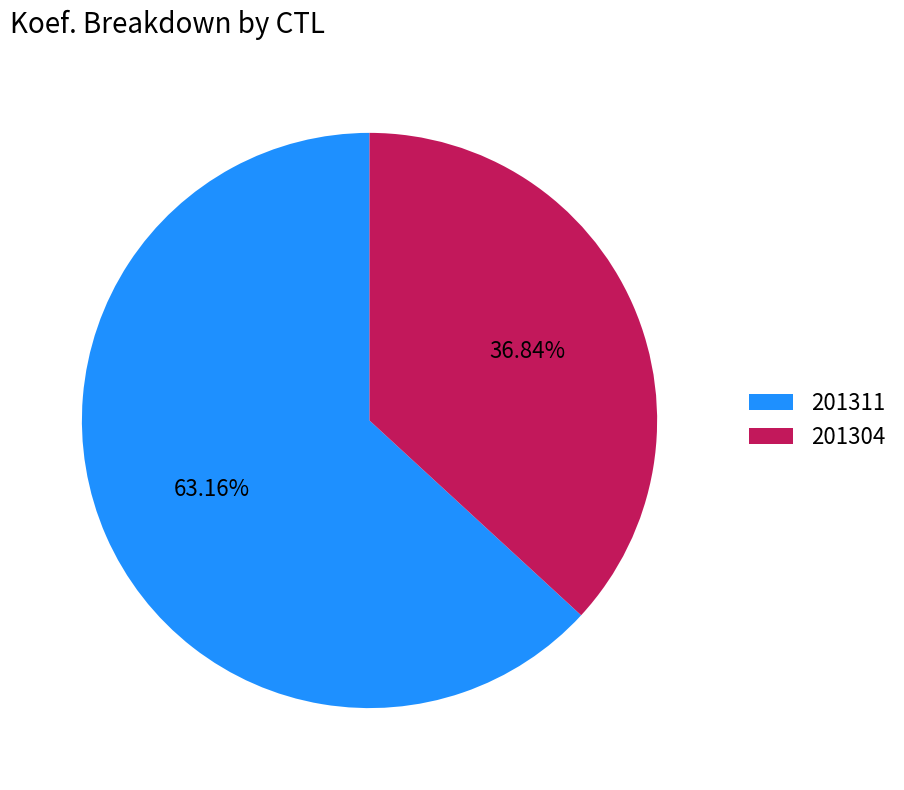

Which slice is the smallest?

201304